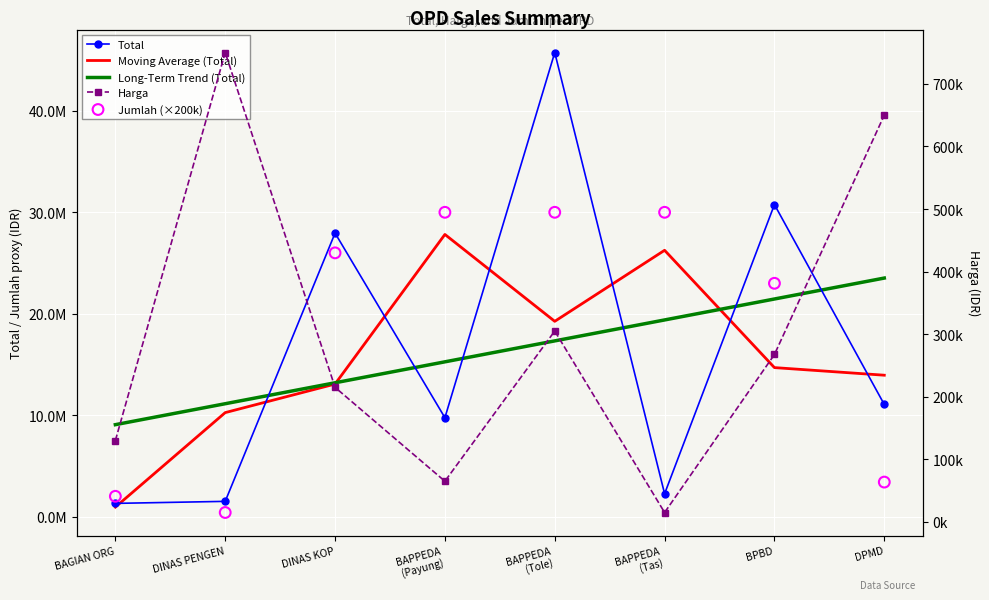

At how many categories does at least one series exceed 30427559?

2